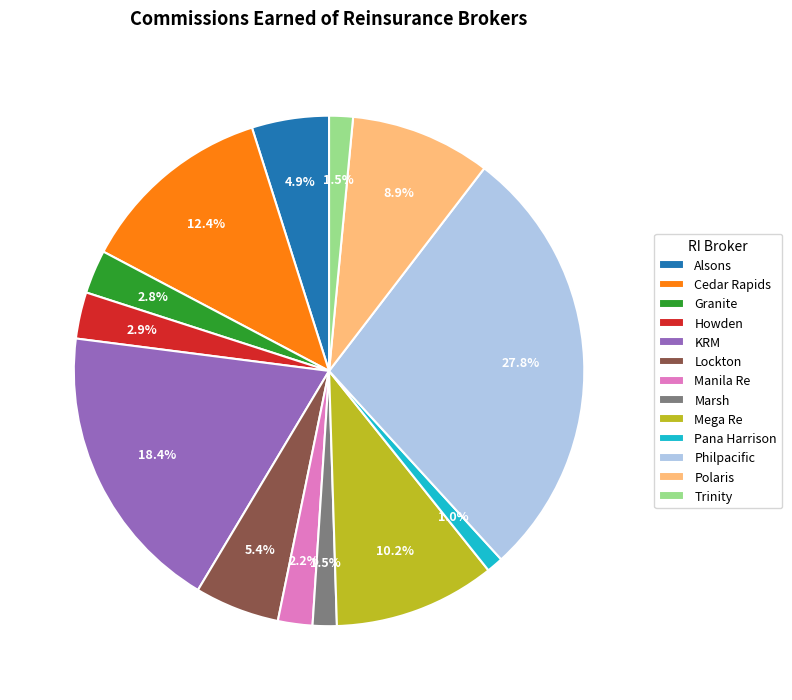

Is it true that Lockton is 11% of the pie?

False